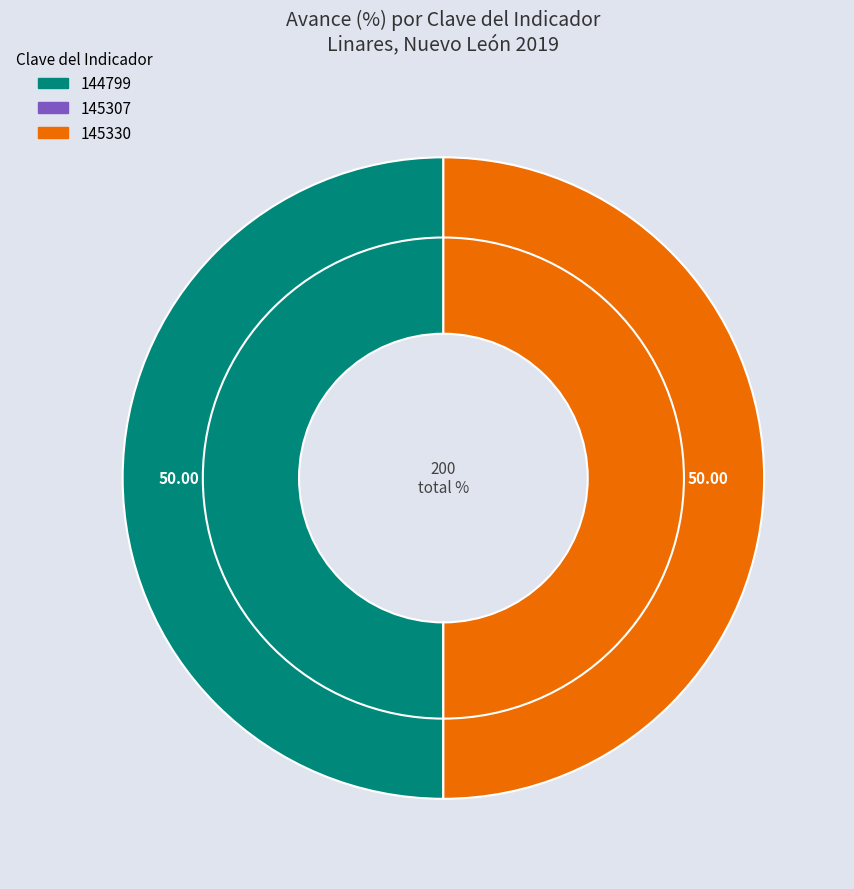

What is the change in value from 144799 to 145307?

-100